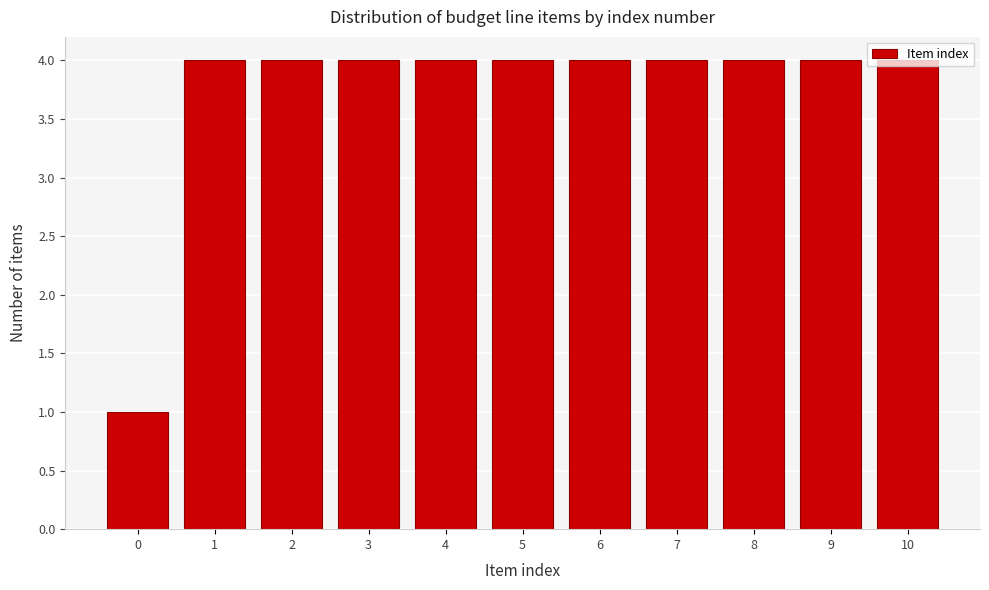

What is the approximate value at 9?

4